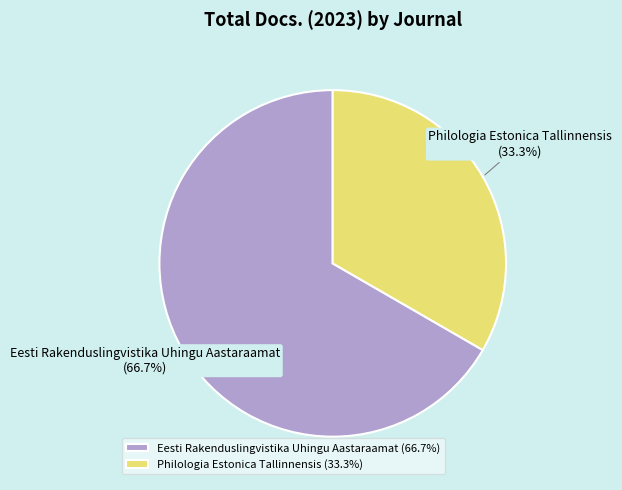

Is the sum of Eesti Rakenduslingvistika Uhingu Aastaraamat and Philologia Estonica Tallinnensis greater than half?

Yes